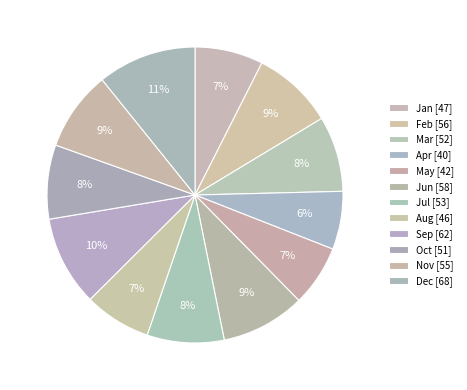

How many slices are in this pie chart?

12